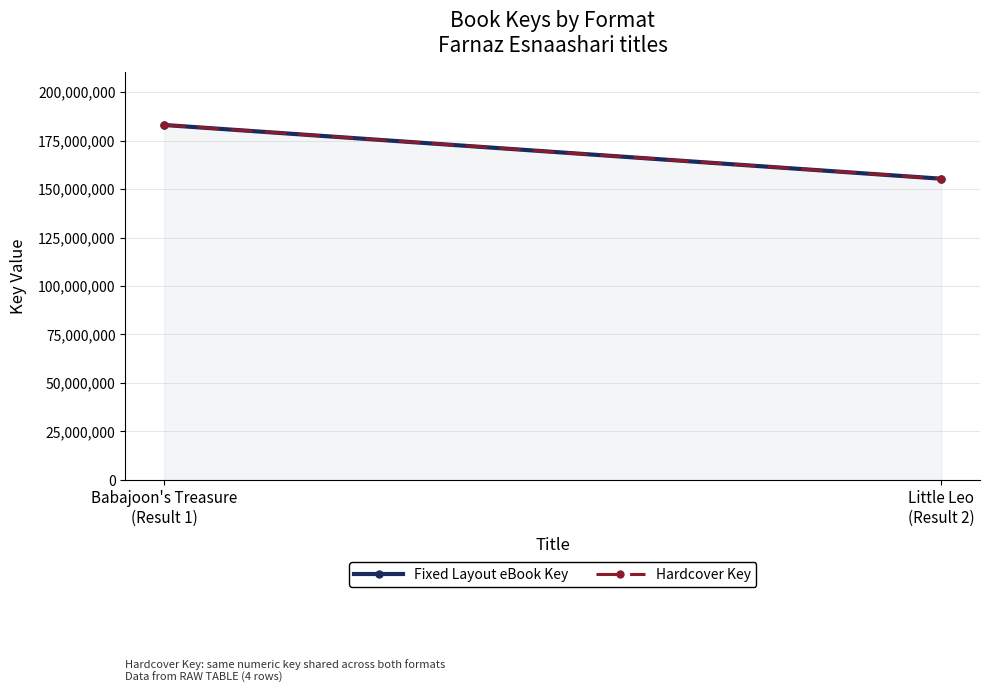

Rank the categories by Hardcover Key value from lowest to highest.

Little Leo
(Result 2), Babajoon's Treasure
(Result 1)